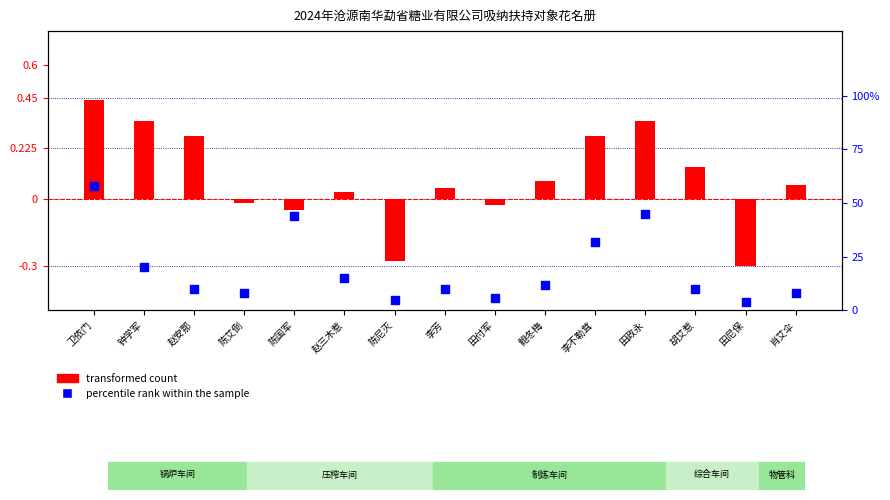

What is the total value across all series at 赵安那?

10.3